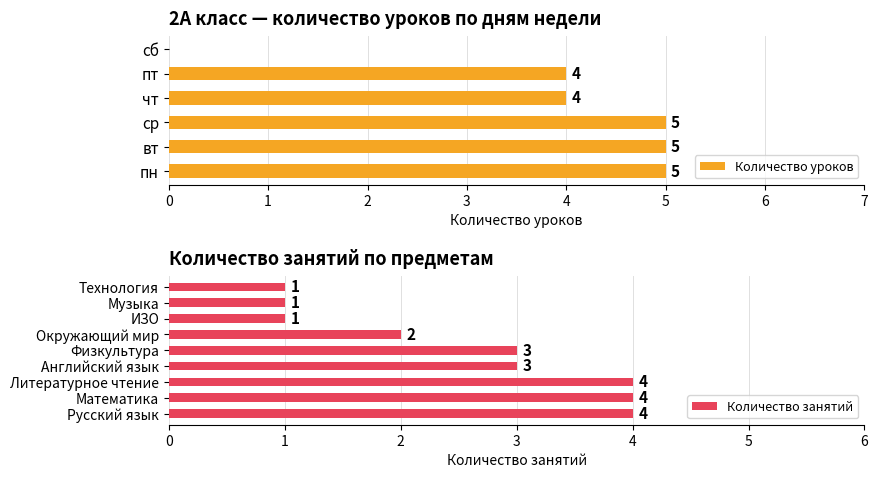

What is the maximum value shown in the chart?

5